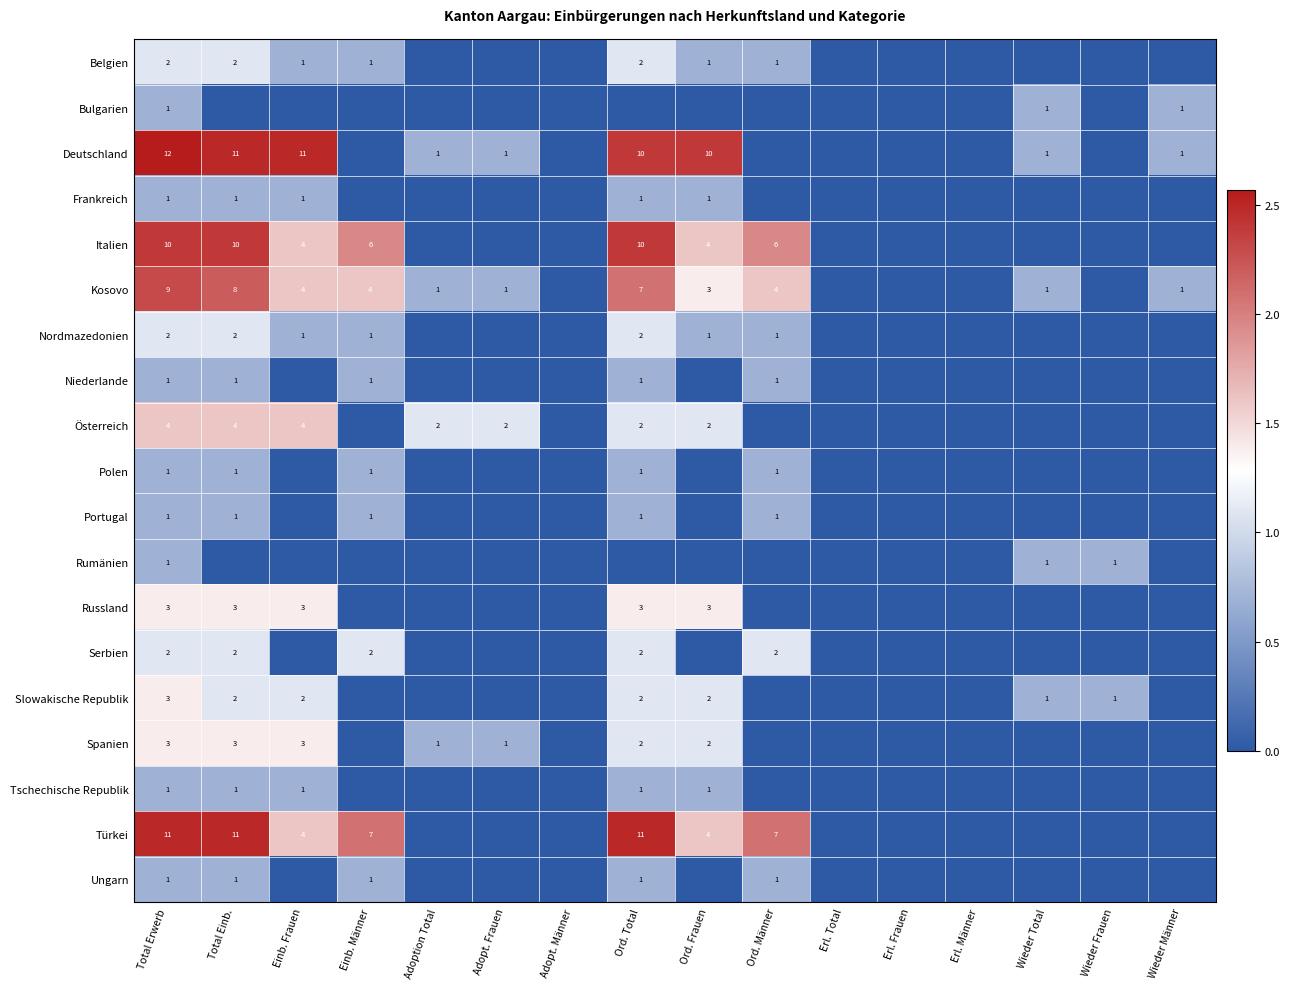

What is the difference between the highest and lowest values at Total Erwerb?

11